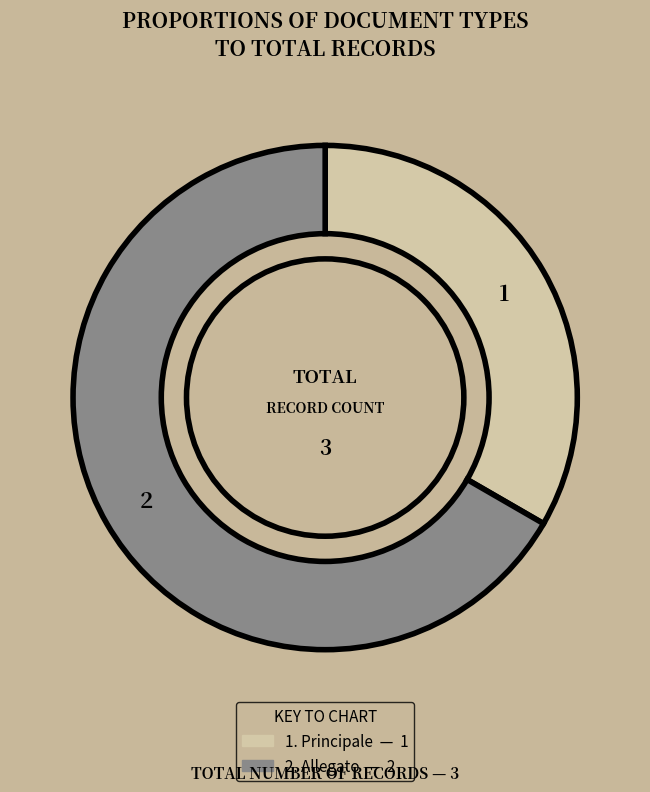

Does any single category account for the majority?

Yes